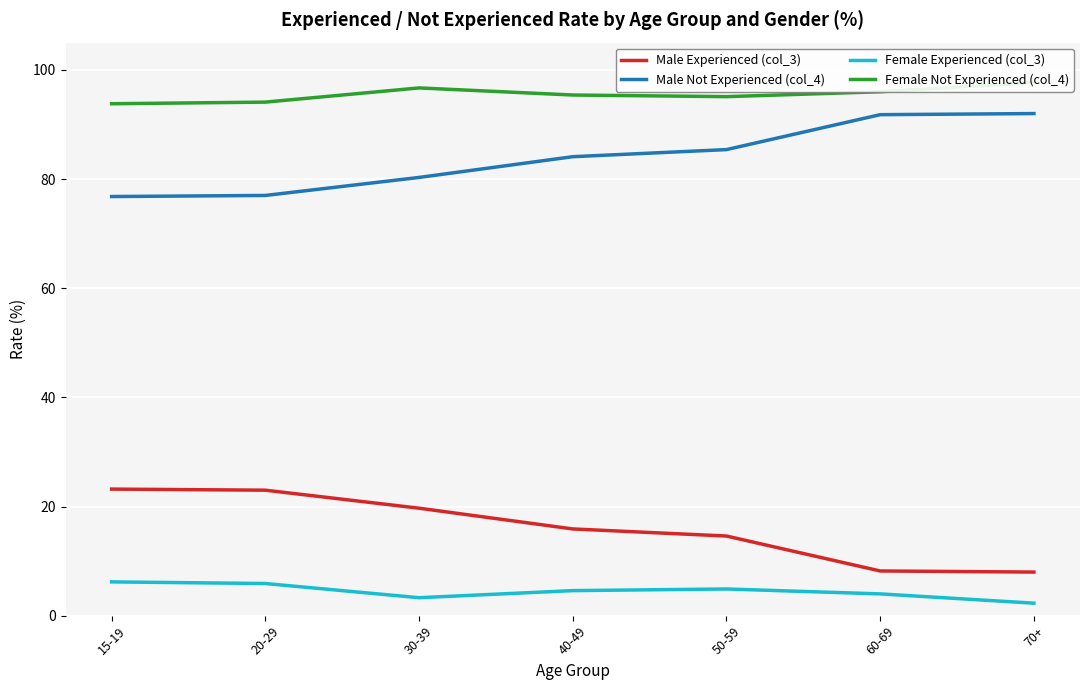

The value of Male Experienced (col_3) at 70+ is 11.0. True or false?

False